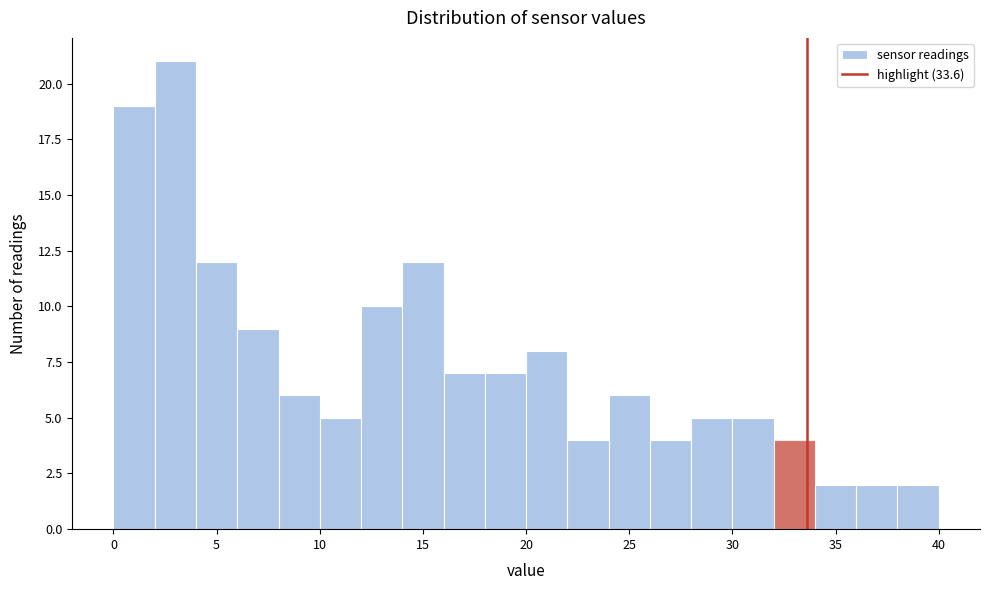

Reading left to right, list every bar in this chart as the range it spans on the x-axis followed by its height. The values are not printed on the chart, so give them approximately, as read against the axis.

0 to 2: 19
2 to 4: 21
4 to 6: 12
6 to 8: 9
8 to 10: 6
10 to 12: 5
12 to 14: 10
14 to 16: 12
16 to 18: 7
18 to 20: 7
20 to 22: 8
22 to 24: 4
24 to 26: 6
26 to 28: 4
28 to 30: 5
30 to 32: 5
32 to 34: 4
34 to 36: 2
36 to 38: 2
38 to 40: 2